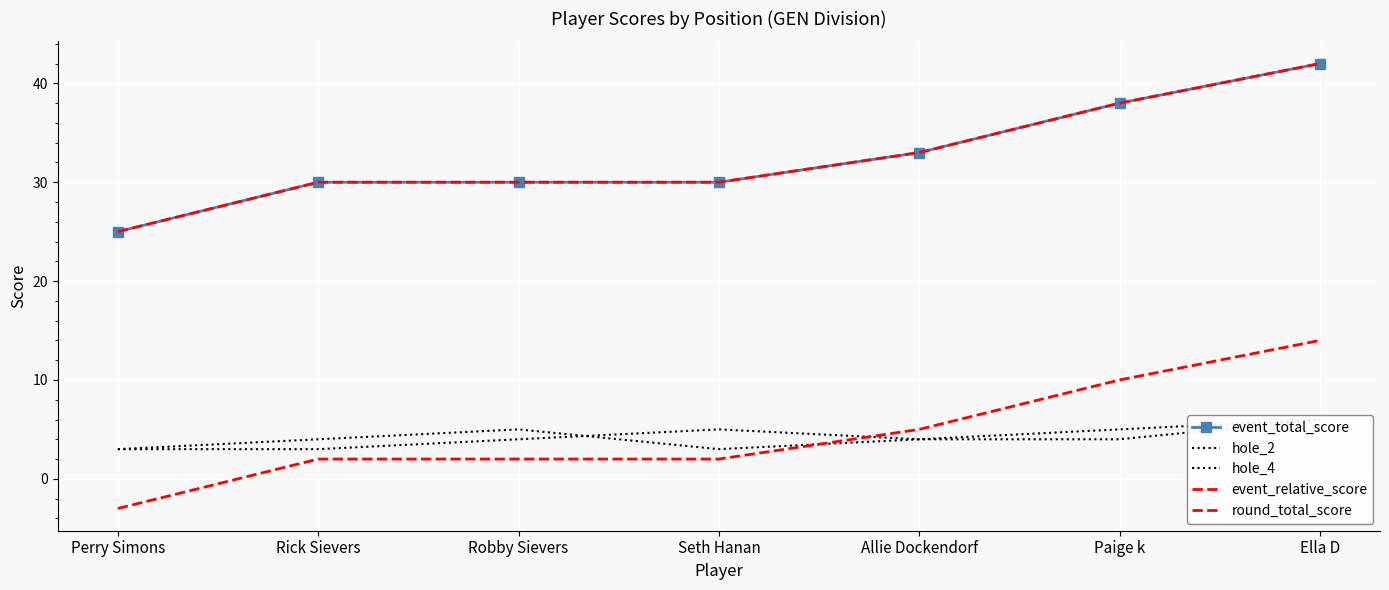

True or false: event_relative_score and event_total_score cross at least once.

False